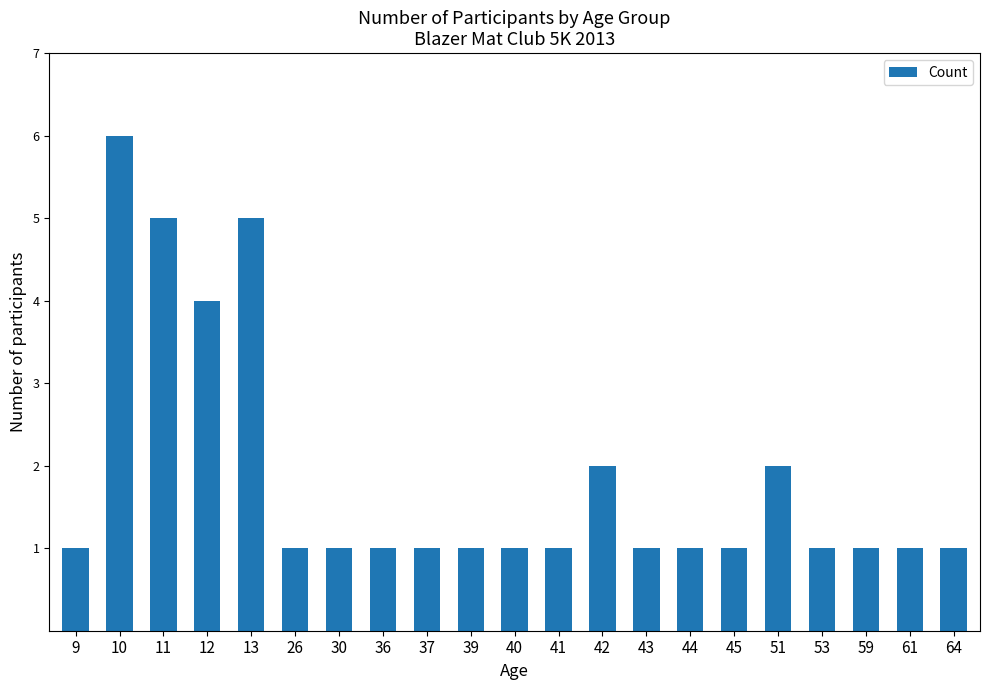

What is the sum of the values at 37 and 10?

7